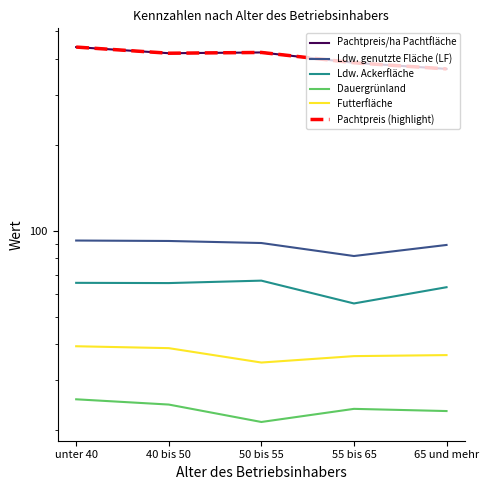

The value of Pachtpreis/ha Pachtfläche at unter 40 is 197.9. True or false?

False